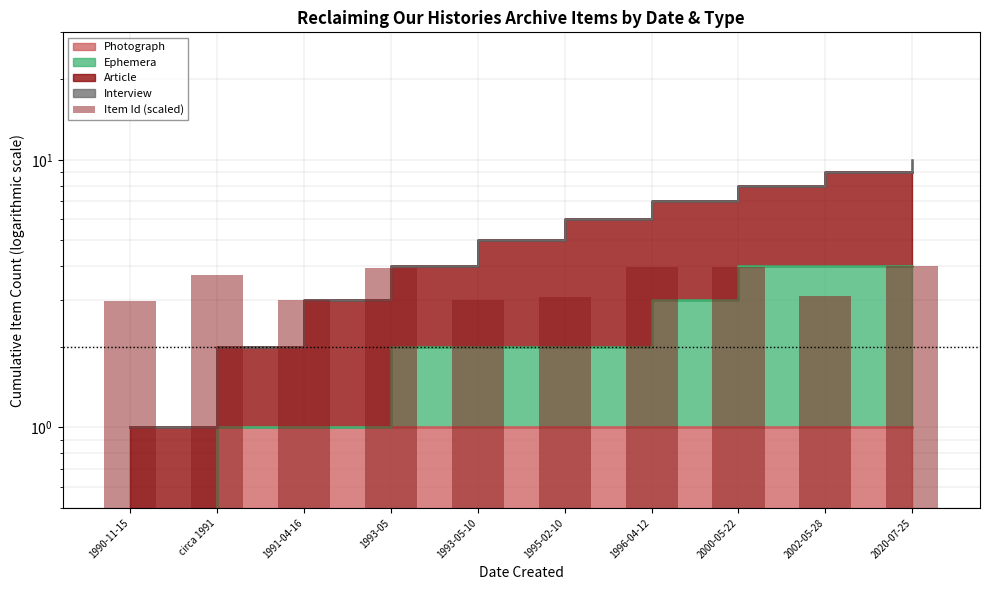

At which label is the value closest to 3?

1993-05-10